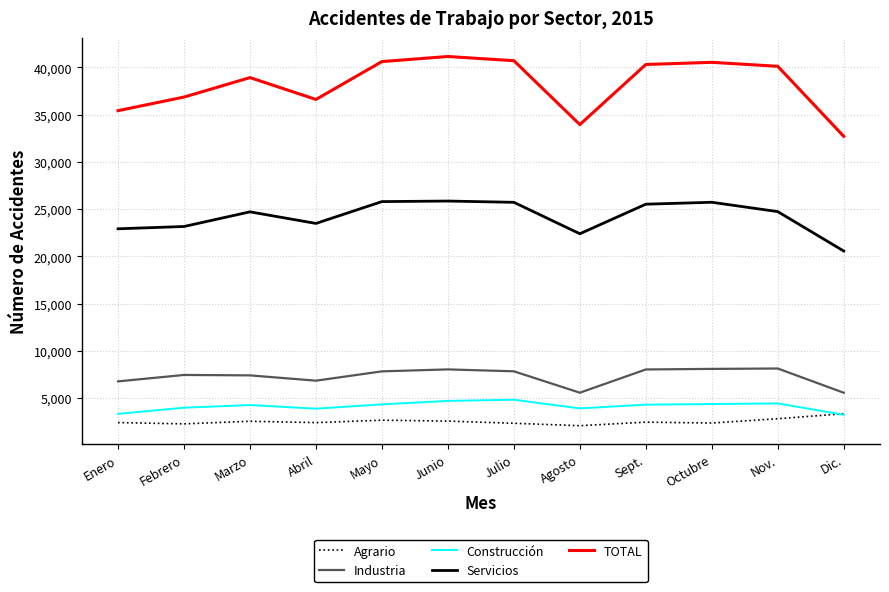

At which category does the chart reach its peak across all series?

Junio